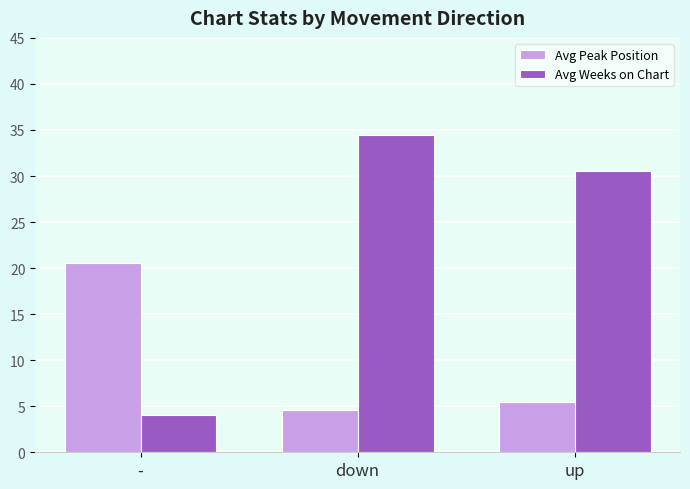

At how many categories does at least one series exceed 18?

3